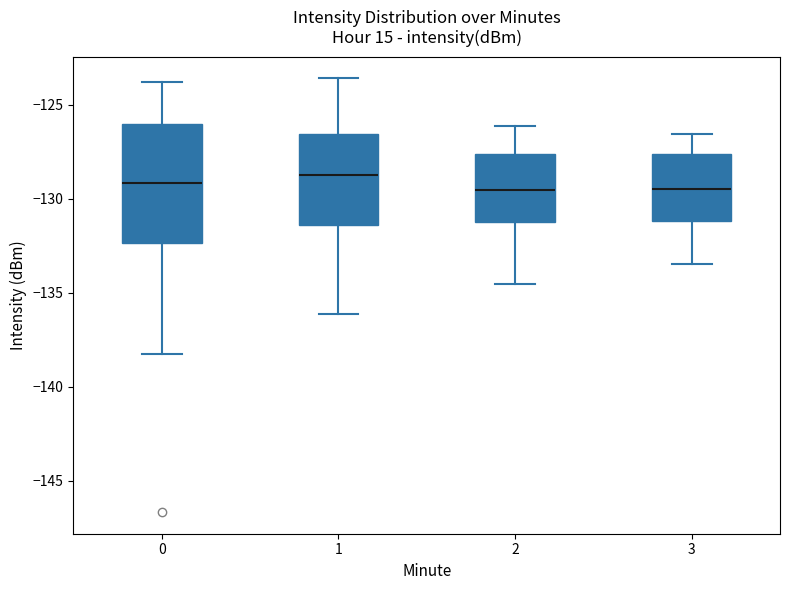

Reading left to right, transcribe this box plot: for each box, give where its median line is, the range the box spans, and where its two whiskers end, as read against the y-axis. The values are not printed on the chart, so give them approximately, as read against the axis.

0: median -129.0, box -132.5 to -126.0, whiskers -138.5 to -124.0
1: median -128.5, box -131.5 to -126.5, whiskers -136.0 to -123.5
2: median -129.5, box -131.0 to -127.5, whiskers -134.5 to -126.0
3: median -129.5, box -131.0 to -127.5, whiskers -133.5 to -126.5